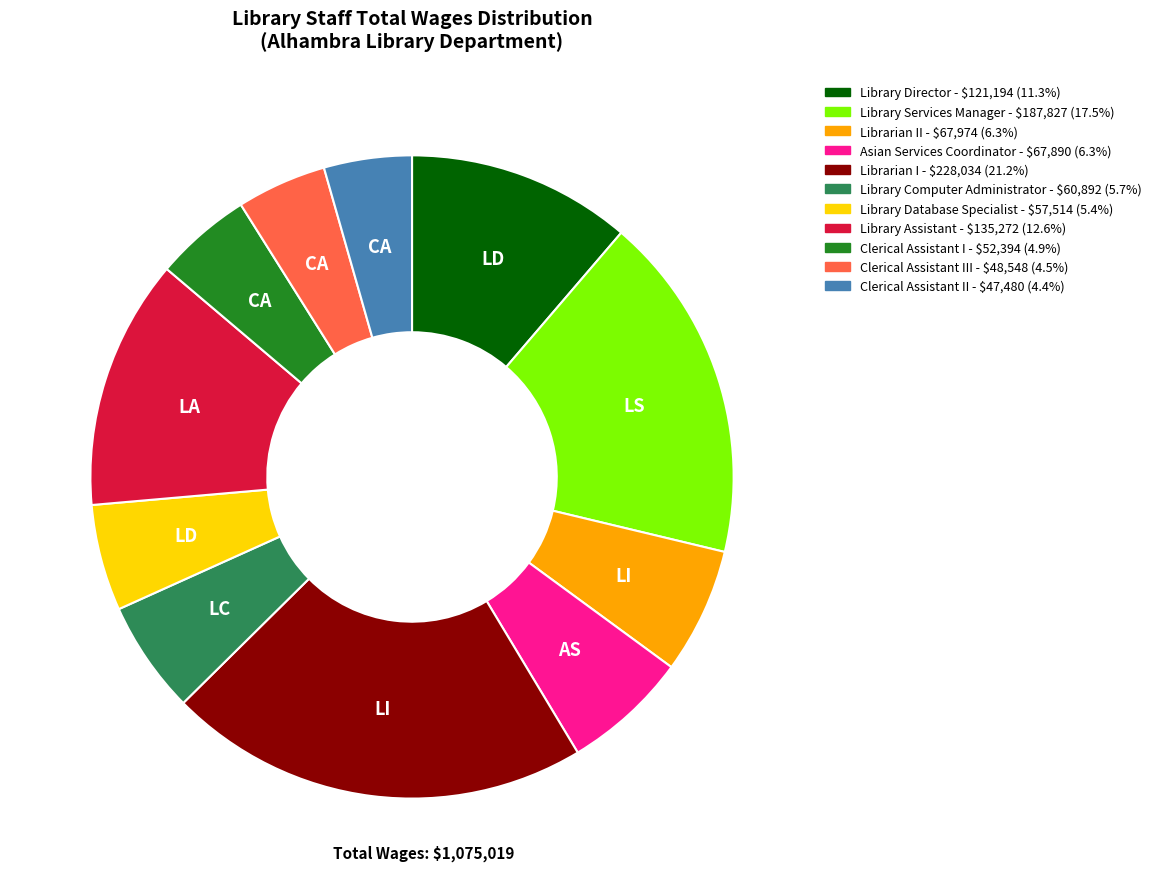

Is there any slice that represents more than half of the pie?

No